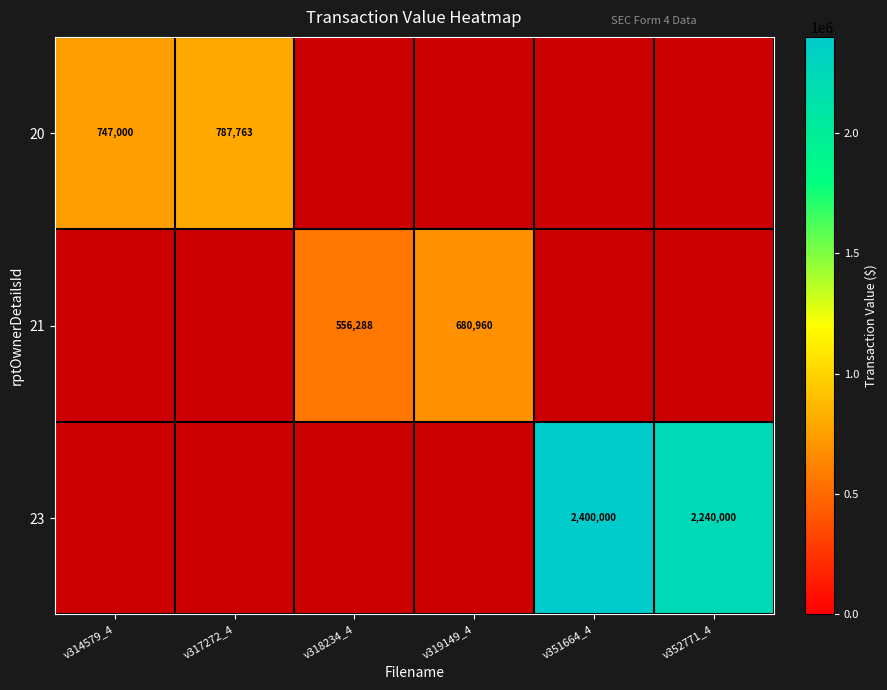

True or false: 20 has a value of 747000 at v314579_4.

True